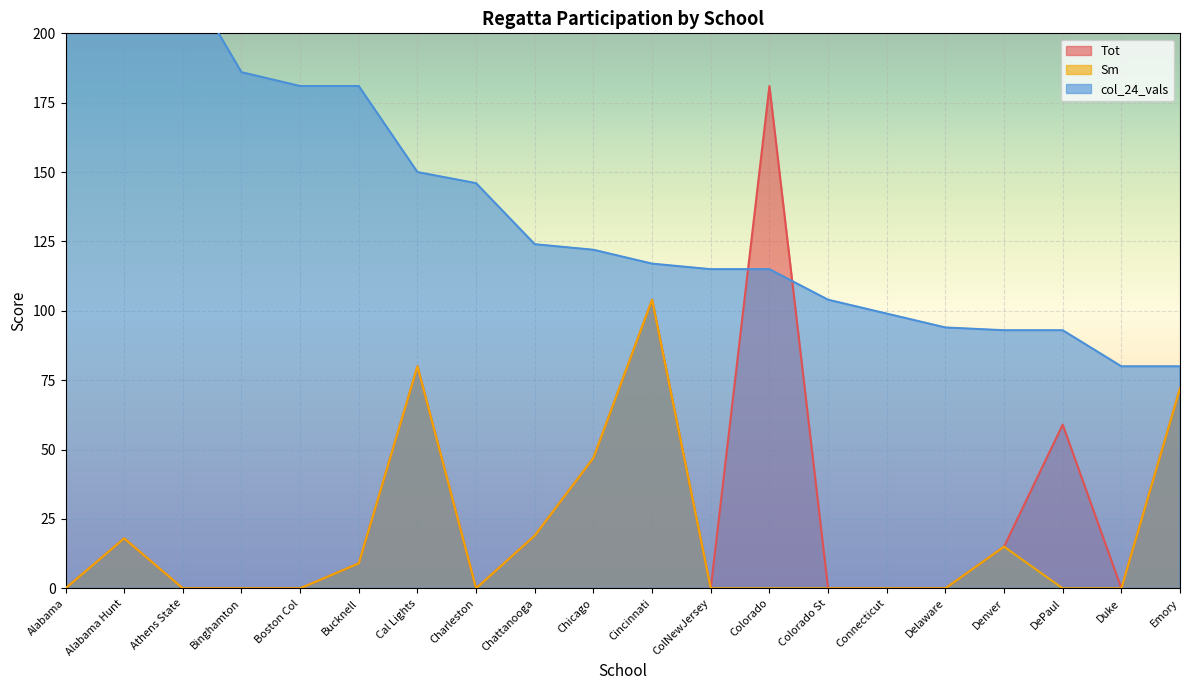

How many lines are shown in the chart?

3